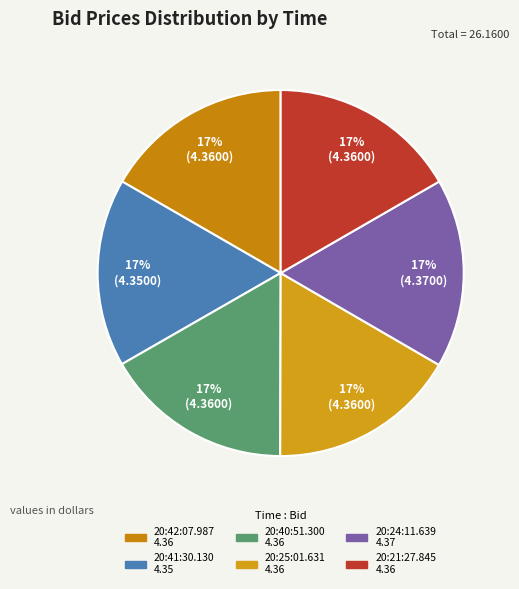

Is there any slice that represents more than half of the pie?

No